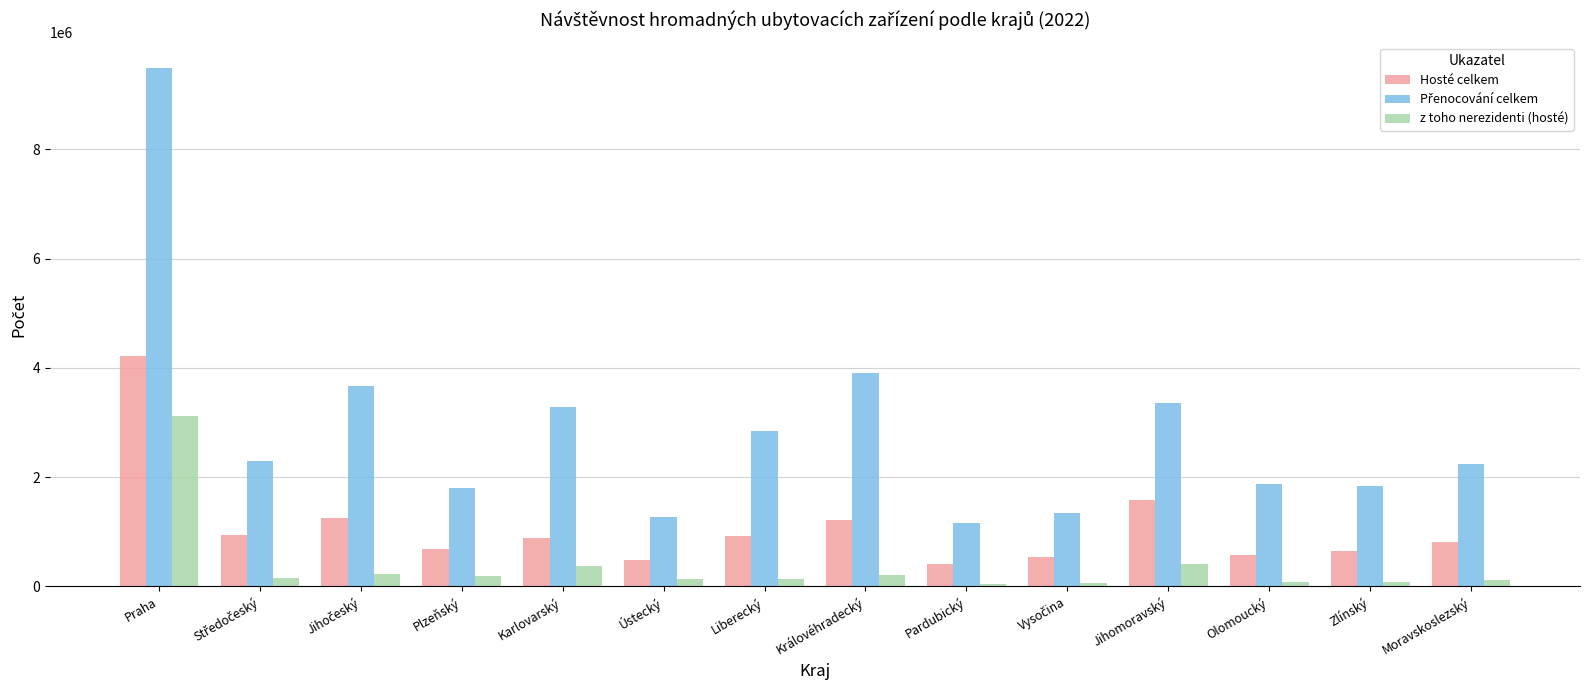

Is the value of Hosté celkem at Ústecký greater than the value of z toho nerezidenti (hosté) at Olomoucký?

Yes